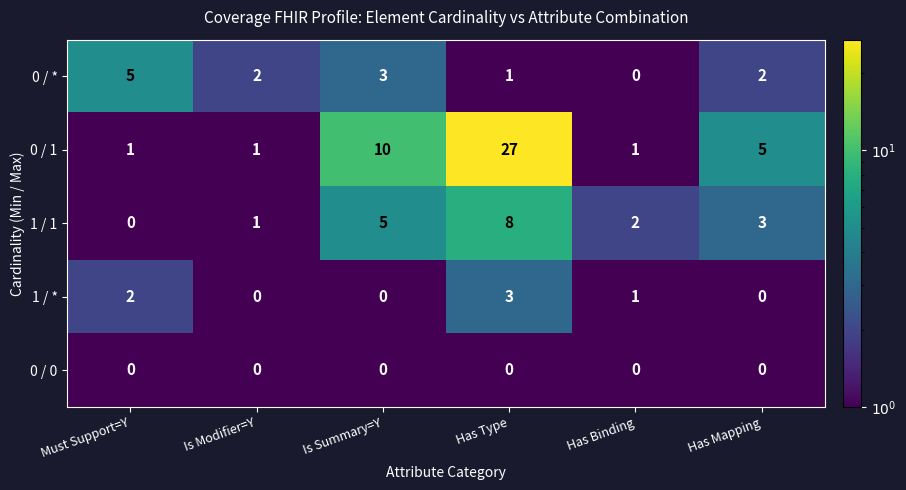

The 0 / * series shows 0 at Has Binding. True or false?

True